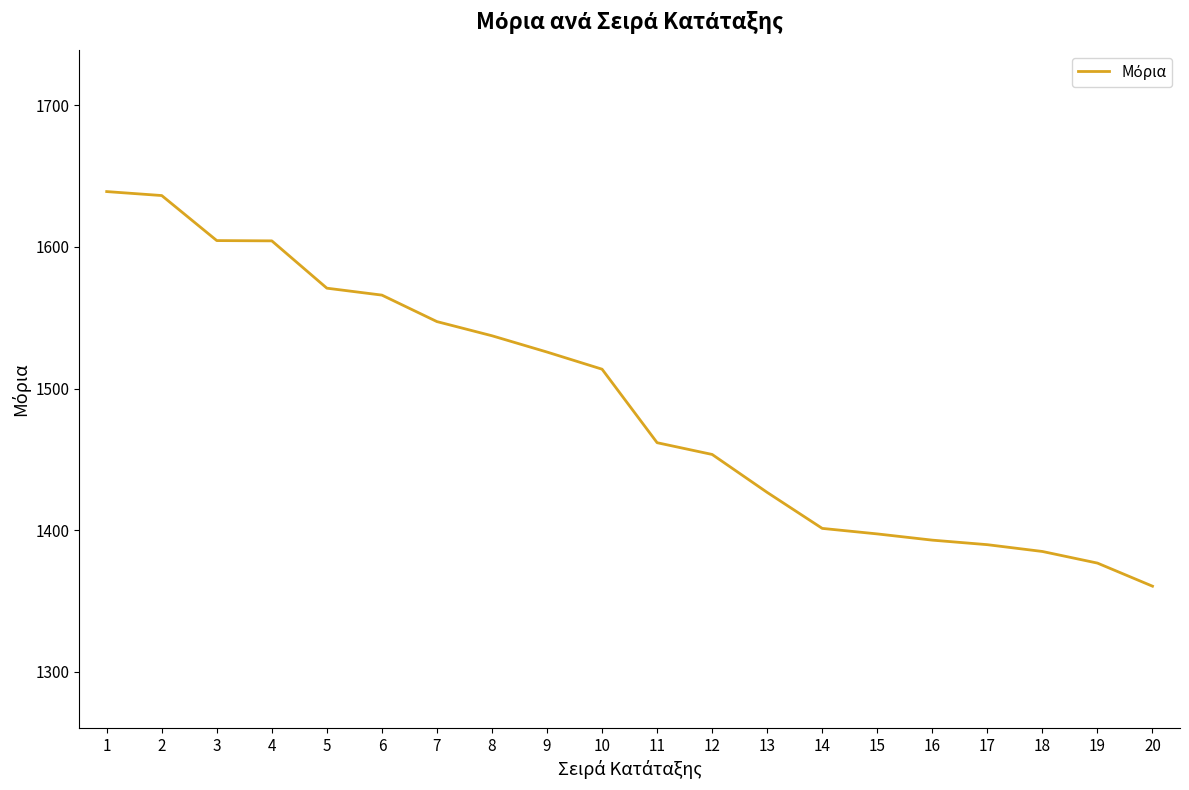

What is the difference between the maximum and minimum values?

278.6